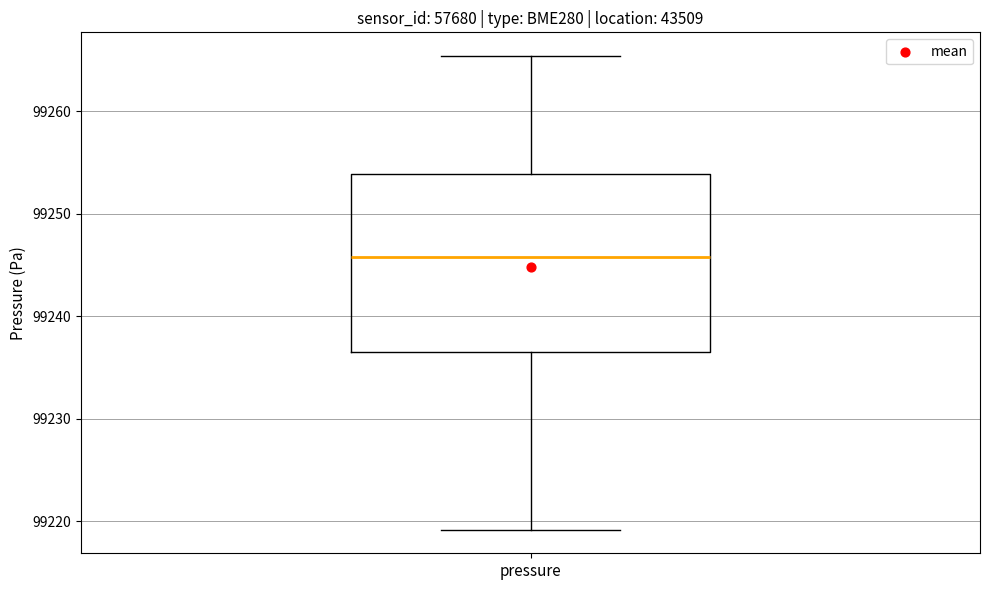

Read this box plot against the y-axis: the position of the median line, the range covered by the box, and the ends of both whiskers. The values are not printed on the chart, so give them approximately, as read against the axis.

median 99246, box 99237 to 99254, whiskers 99219 to 99265